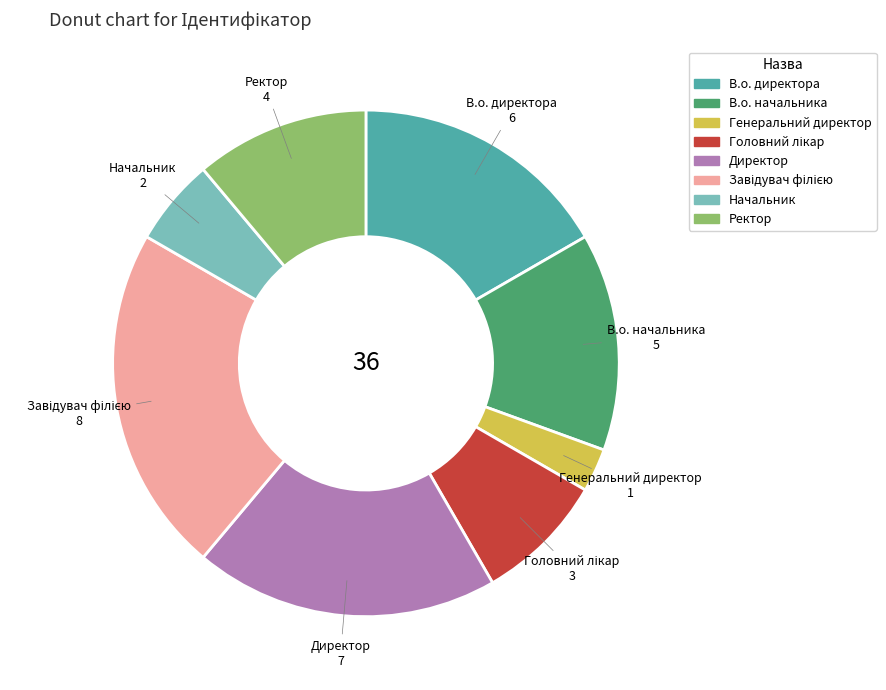

Which slice is the smallest?

Генеральний директор